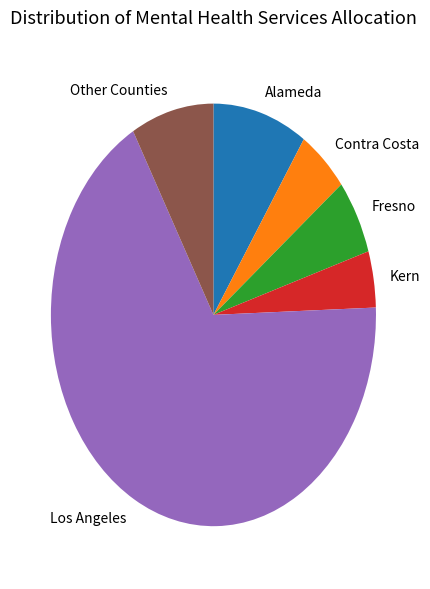

Is it true that Other Counties is 23% of the pie?

False